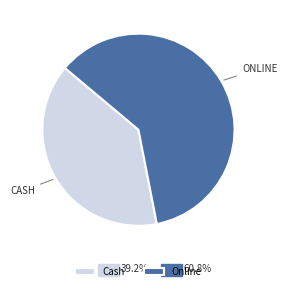

What is the majority slice?

Online